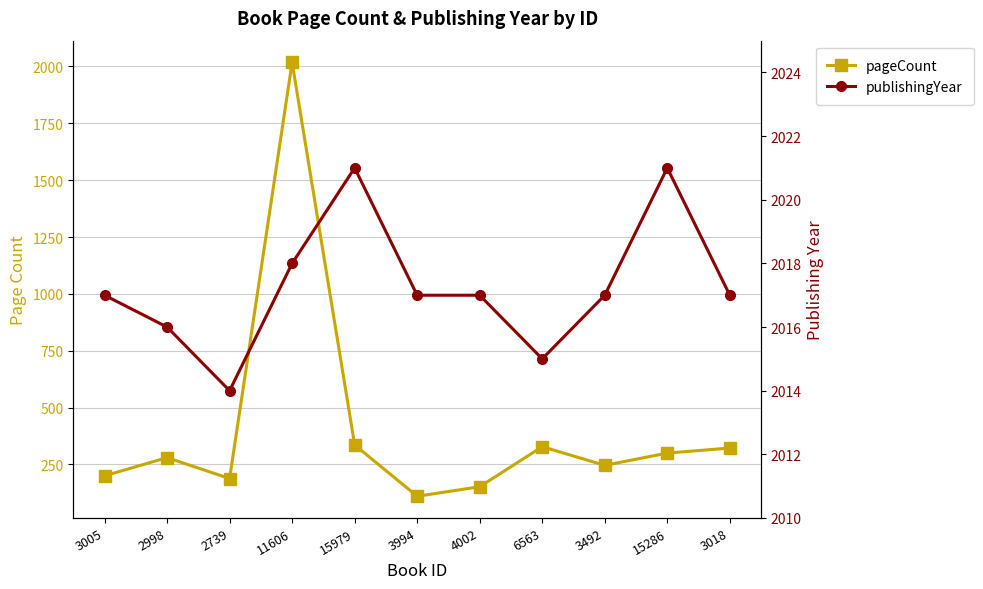

Is this an area chart (filled region under the line)?

No